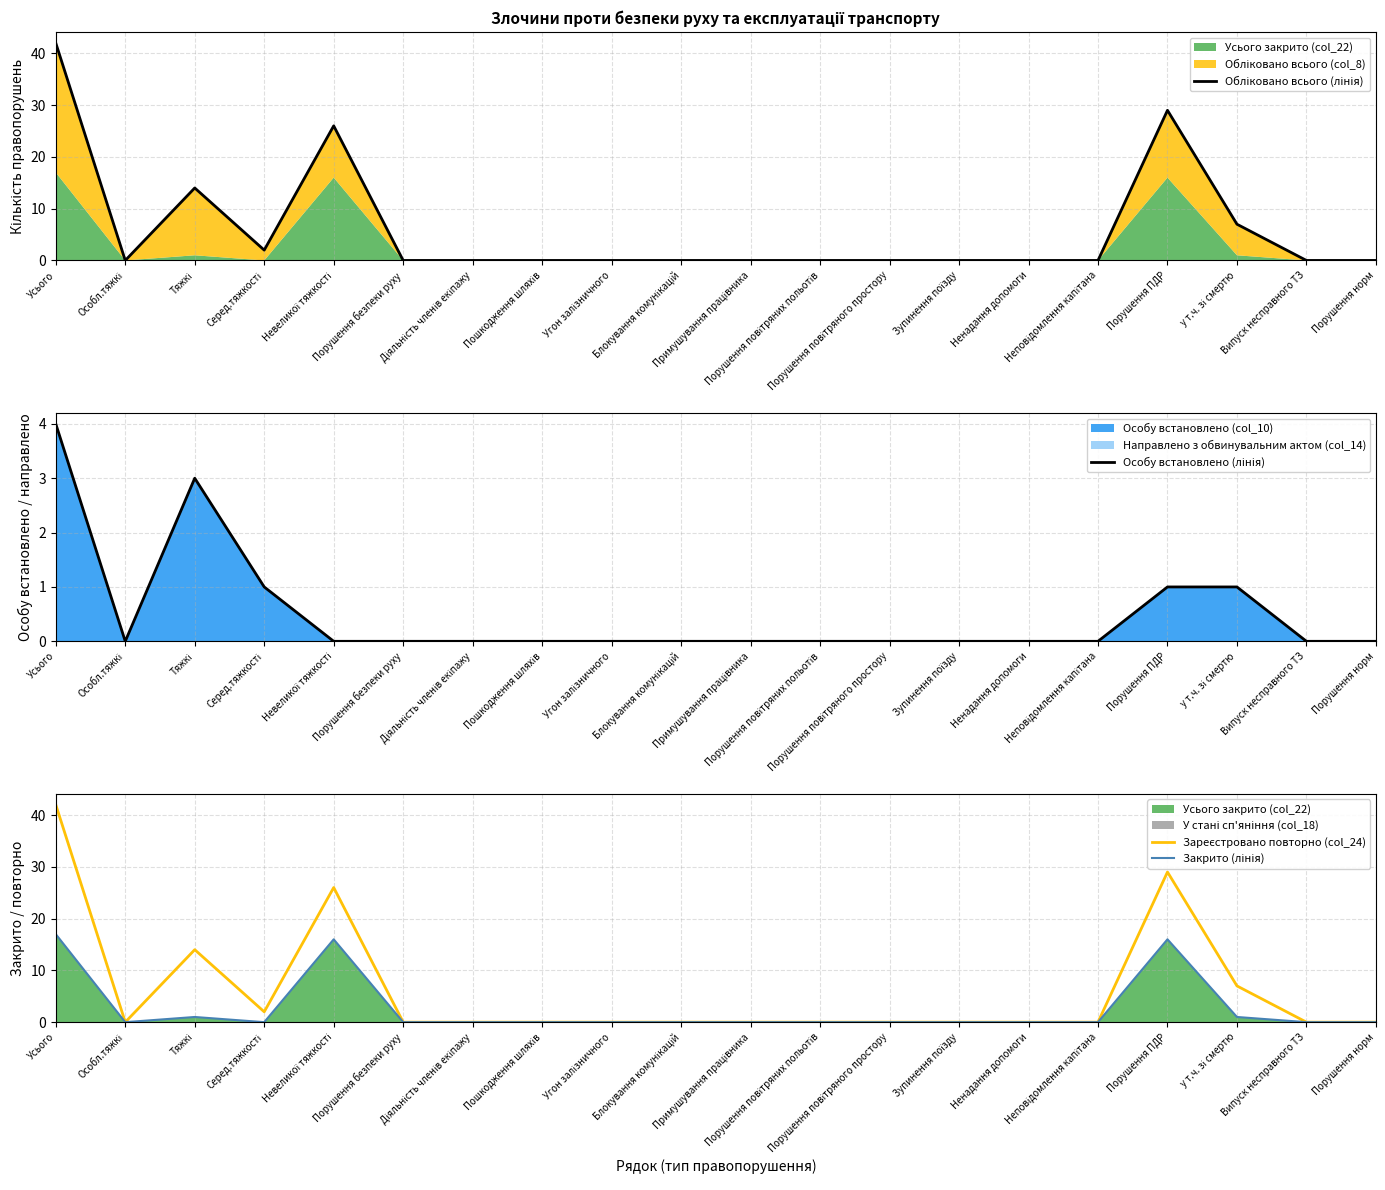

In Обліковано всього (лінія), how many points are higher than both neighbors (excluding endpoints)?

3